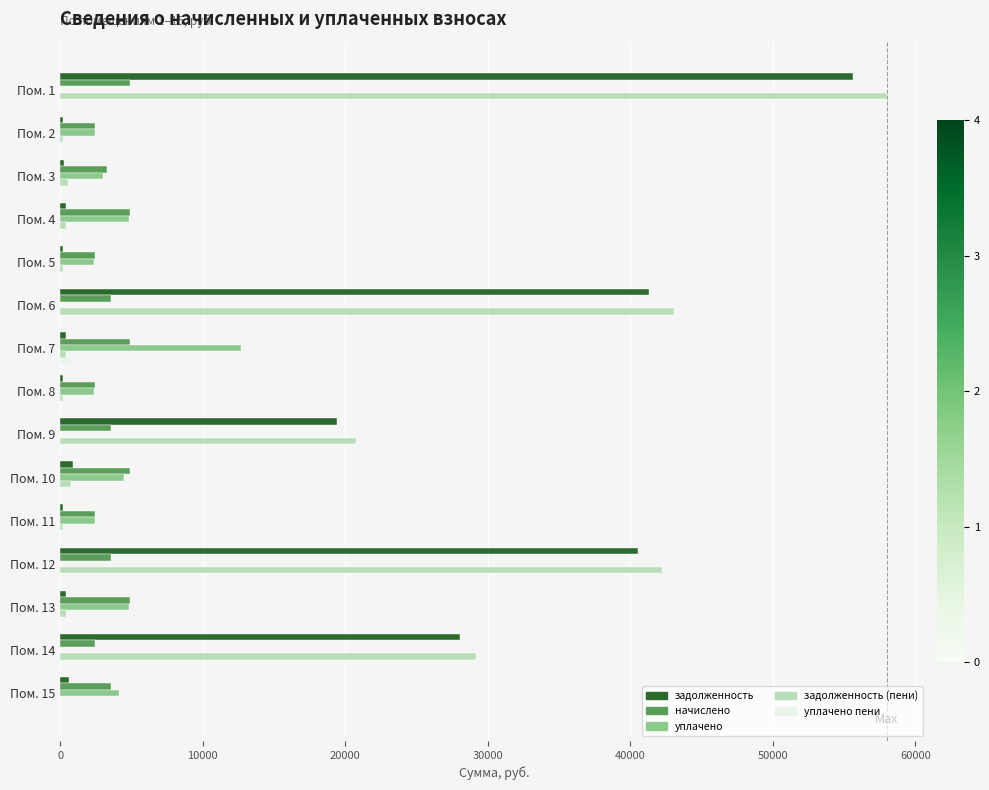

What is the sum of all задолженность values?

188631.5